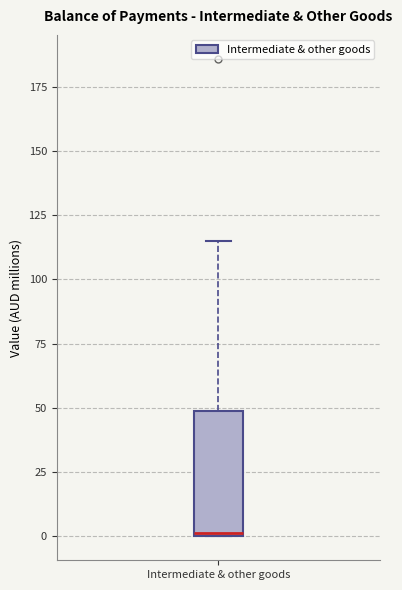

Read this box plot against the y-axis: the position of the median line, the range covered by the box, and the ends of both whiskers. The values are not printed on the chart, so give them approximately, as read against the axis.

median 0, box 0 to 50, whiskers 0 to 115